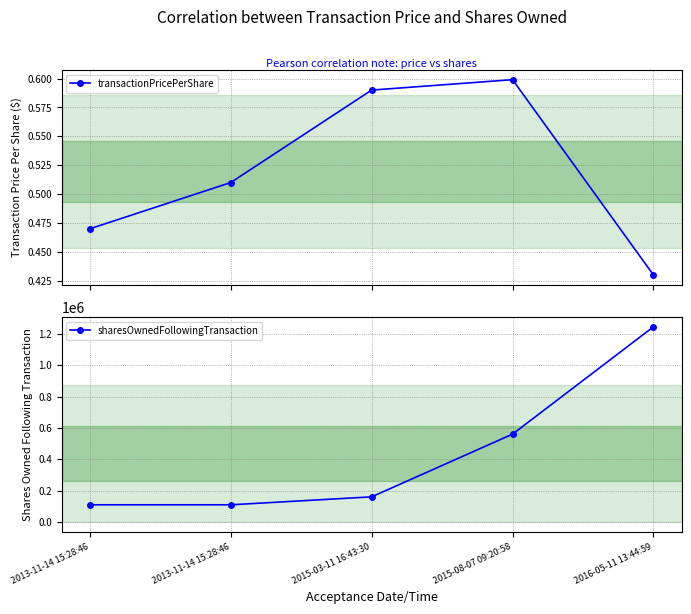

At which label does transactionPricePerShare reach its peak?

2015-08-07 09:20:58